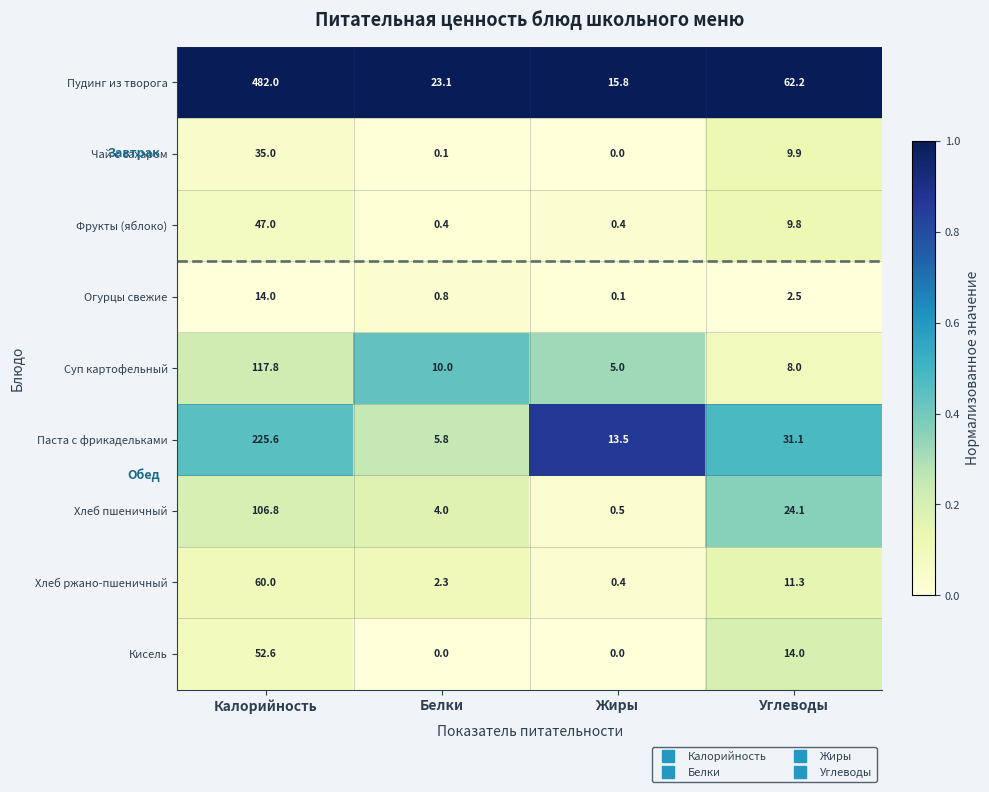

Read the Фрукты (яблоко) value at Калорийность.

47.0